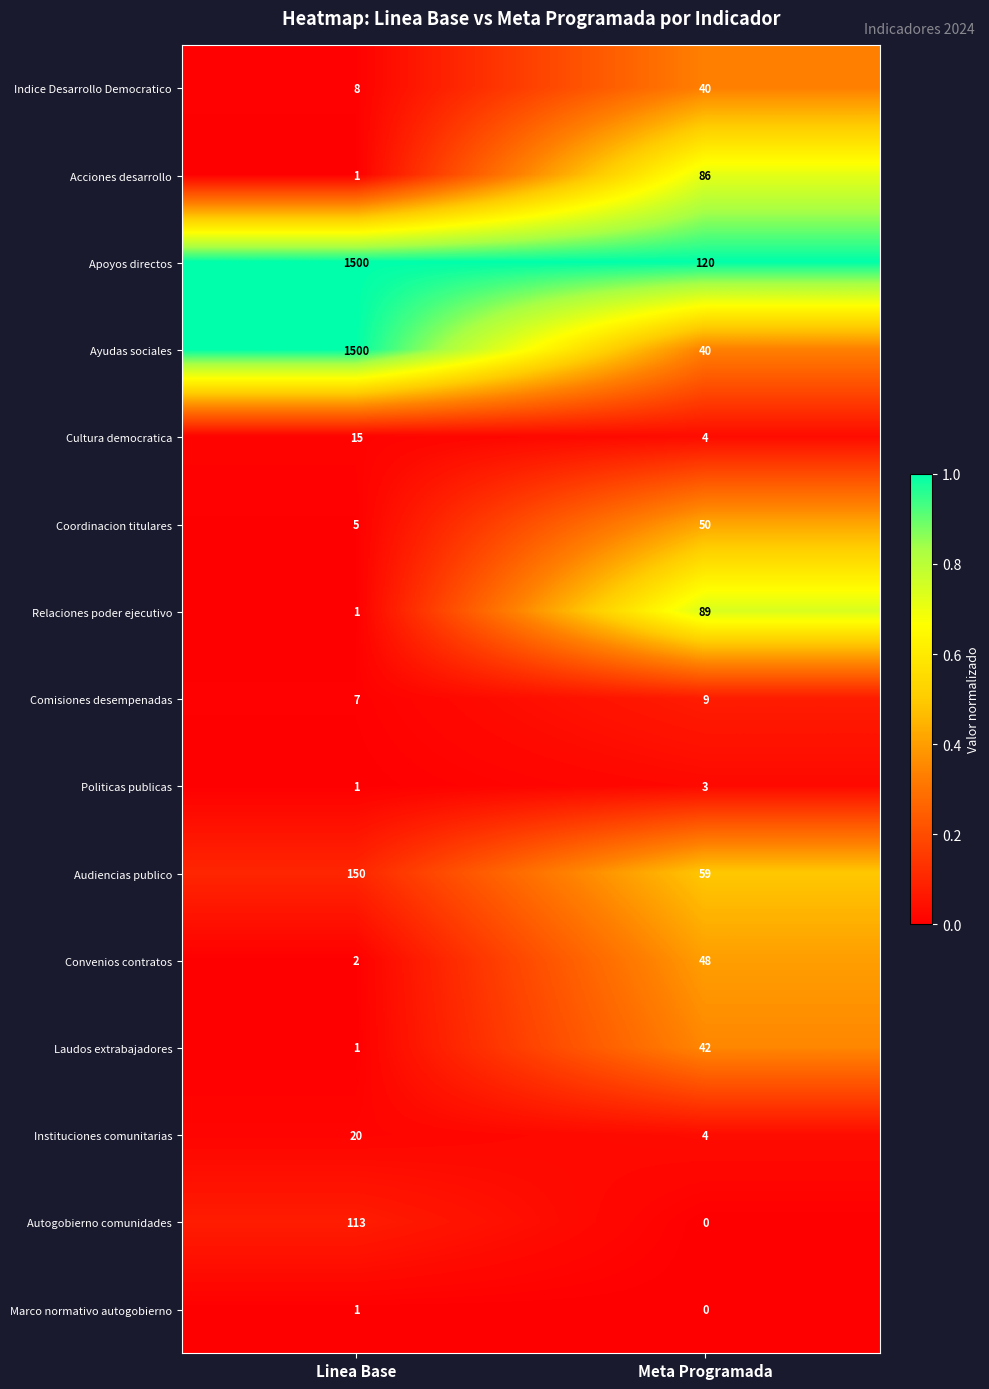

What is the sum of the Audiencias publico values at Meta Programada and Linea Base?

209